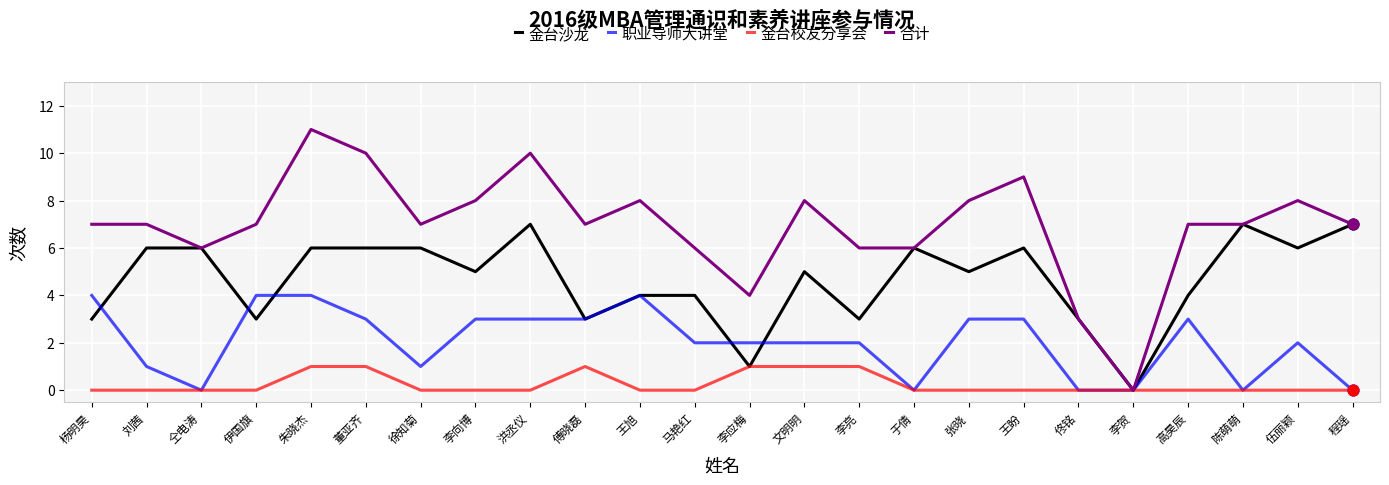

Which series has the largest total across all categories?

合计